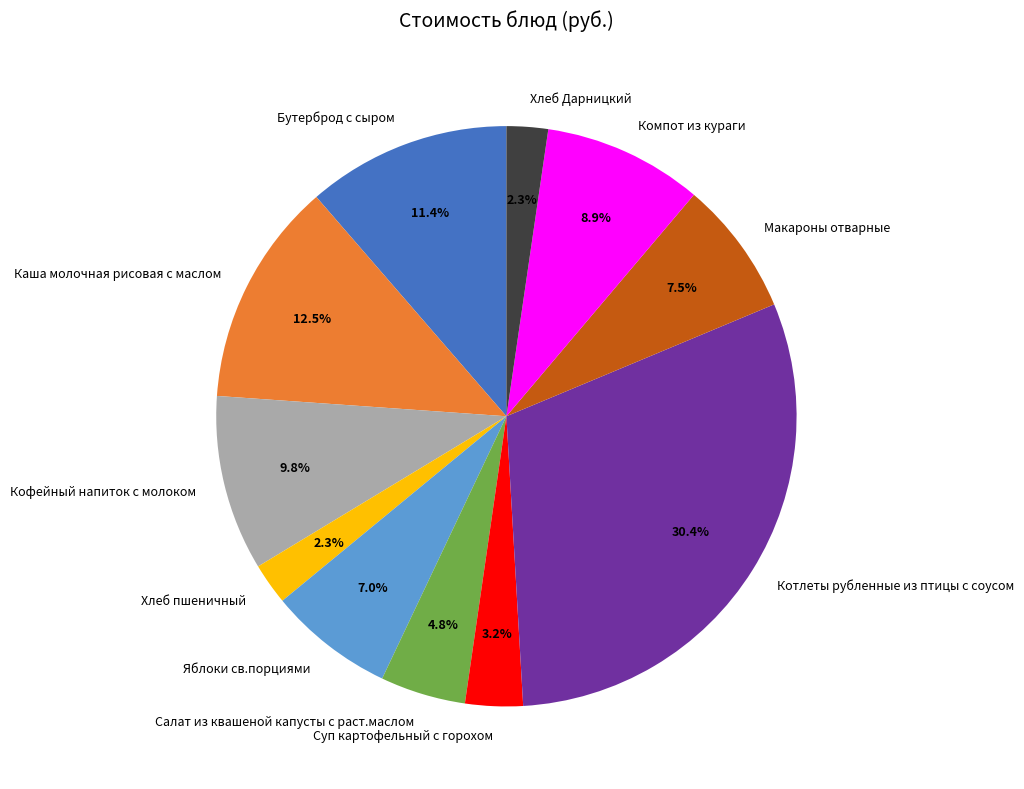

Which has a higher value, Бутерброд с сыром or Яблоки св.порциями?

Бутерброд с сыром